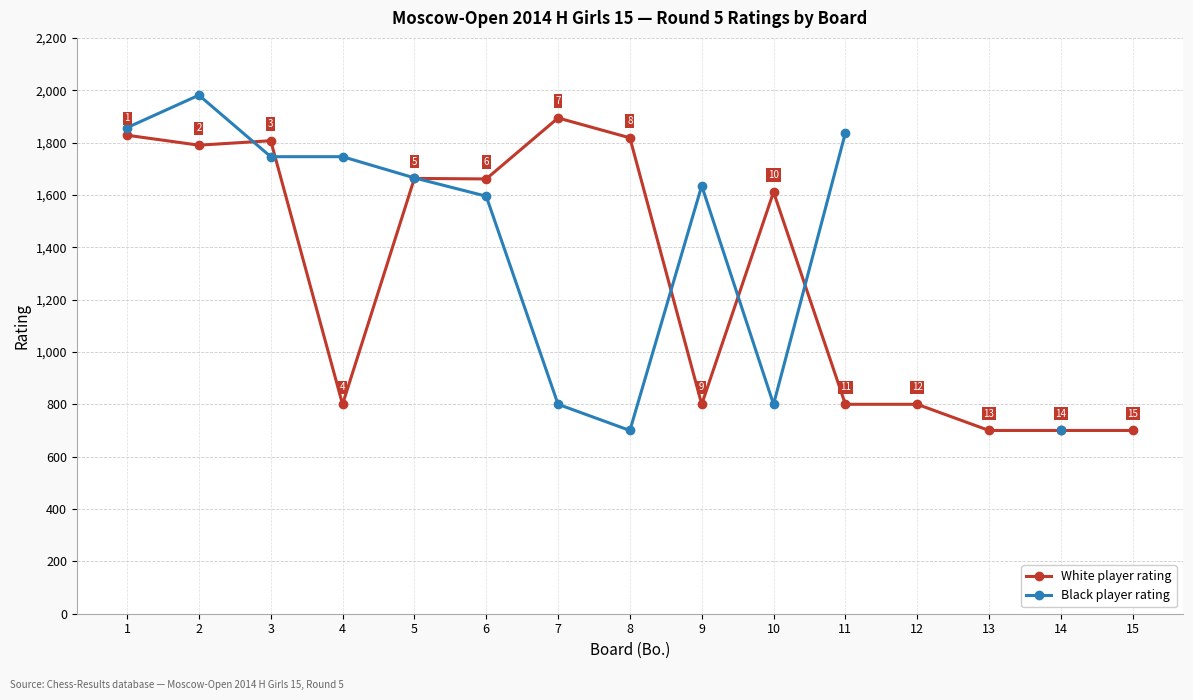

At 13, list the series in order from largest to smallest.

White player rating, Black player rating